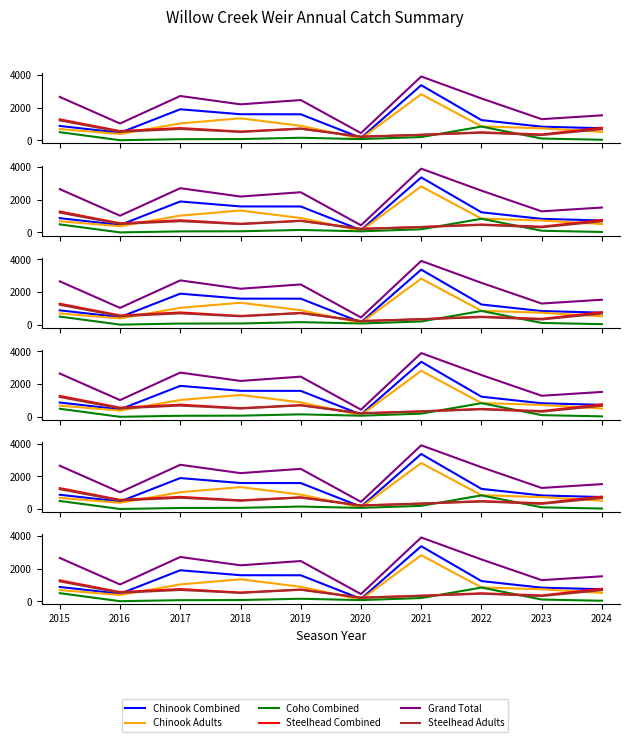

What is the value of the Chinook Adults point at the 8th from the left?

847